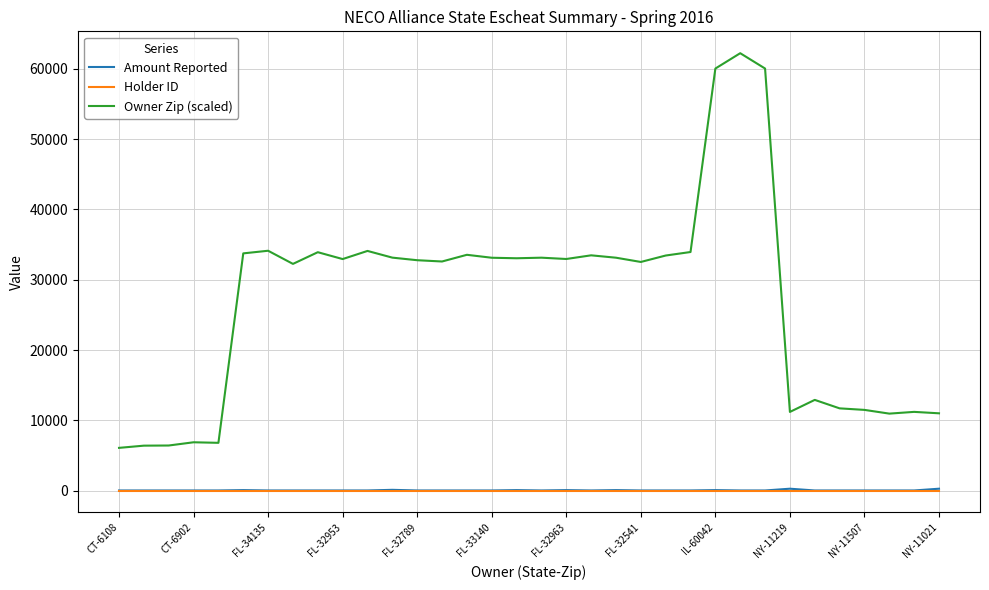

What is the highest value of the Owner Zip (scaled) series?

62223